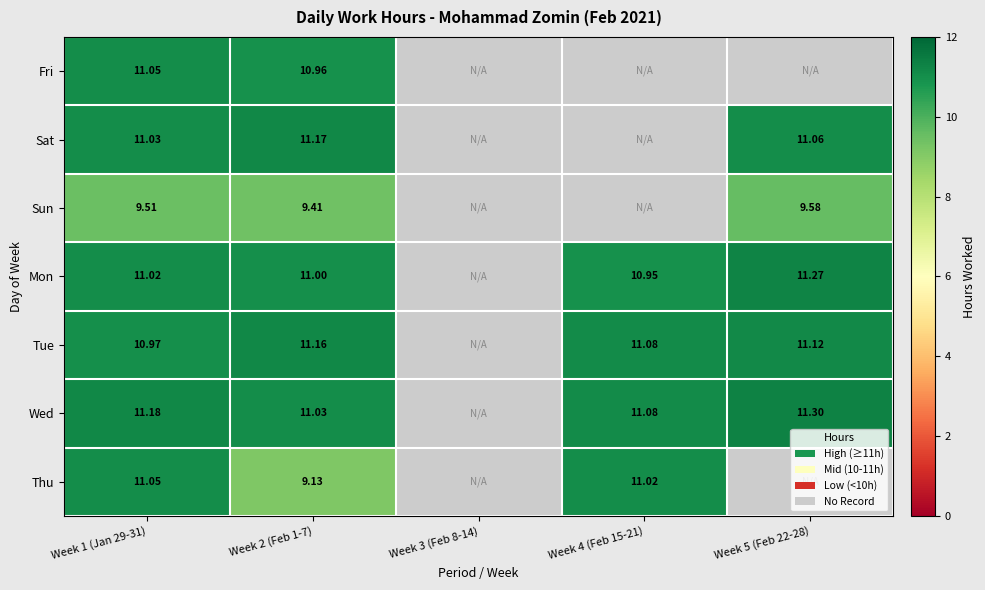

True or false: Thu has a value of 2.6 at Week 2 (Feb 1-7).

False